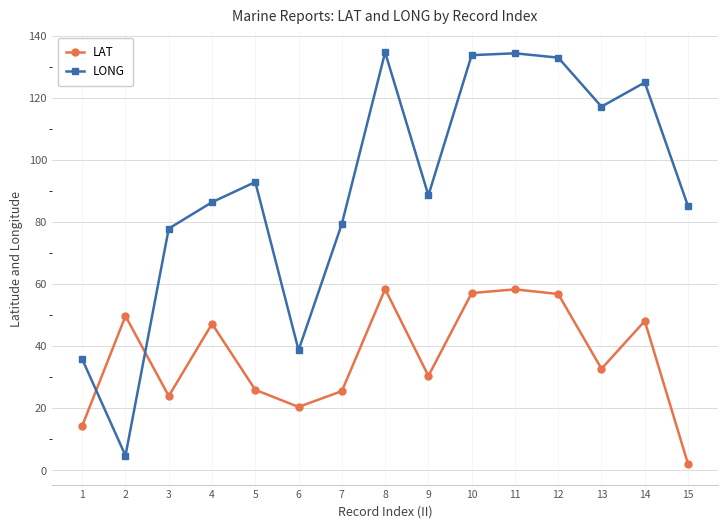

Is it true that LONG equals 123.0 at 4?

False